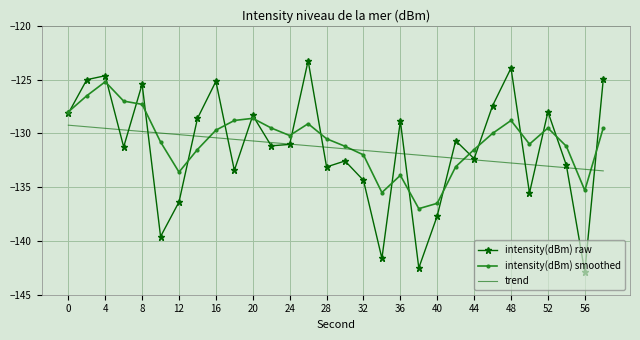

What is the difference between the maximum and minimum values in the intensity(dBm) smoothed series?

11.8